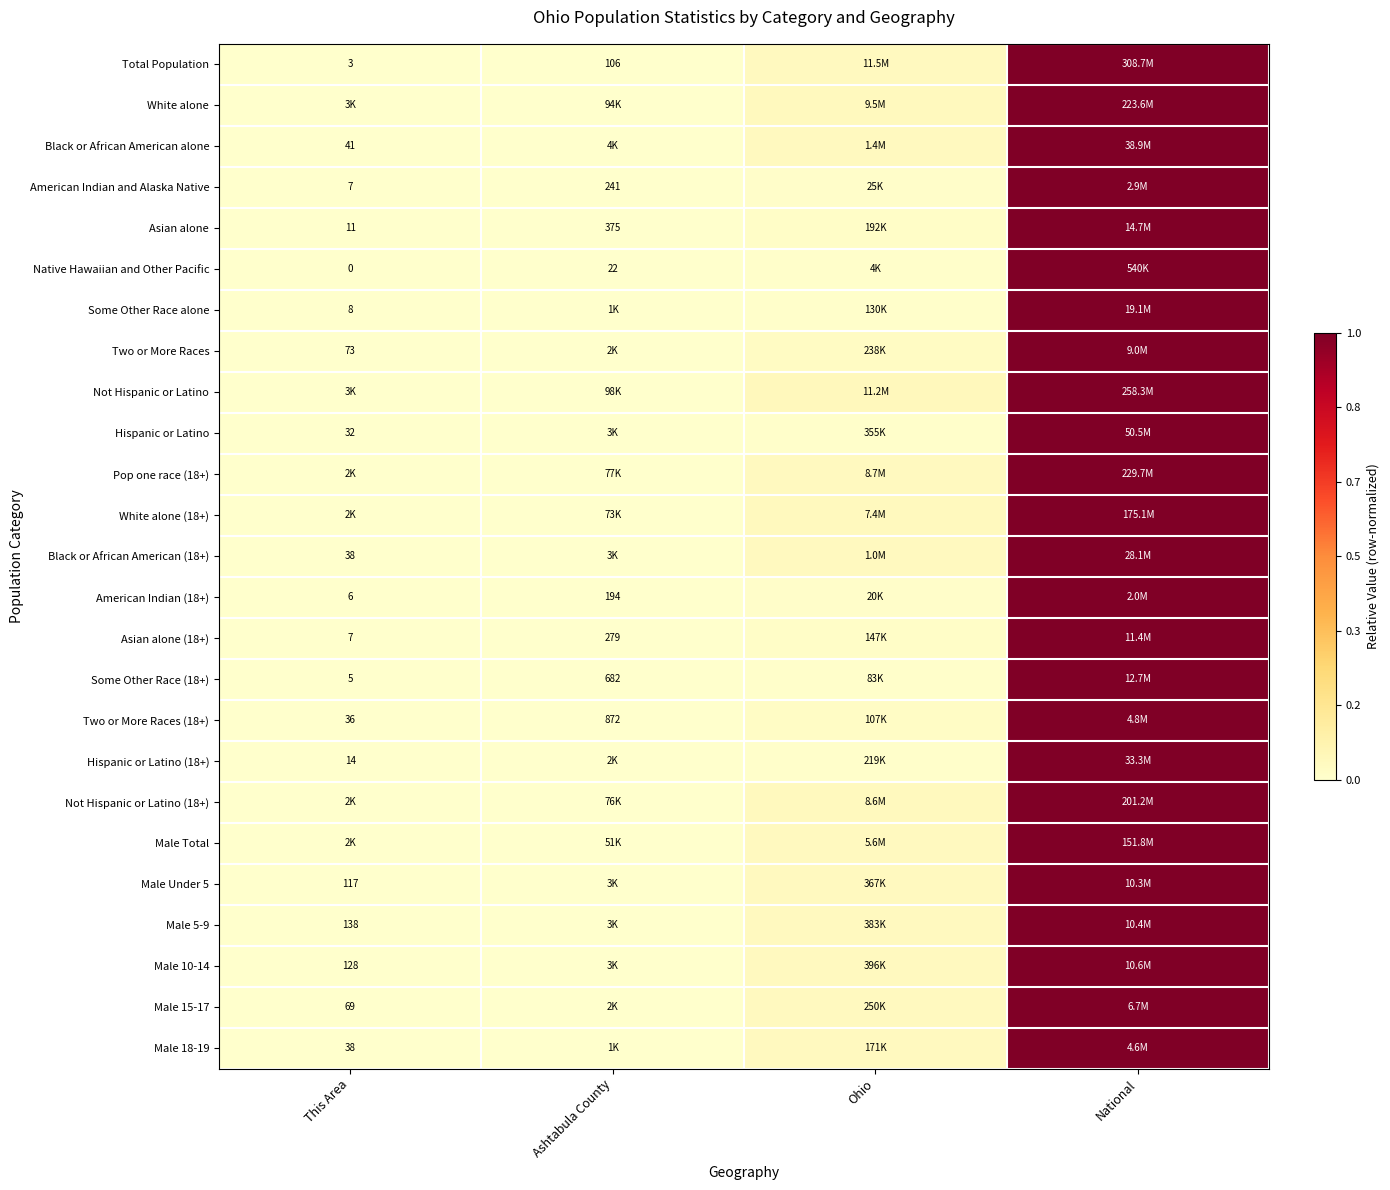

True or false: Pop one race (18+) has a value of 0.0 at Ashtabula County.

False